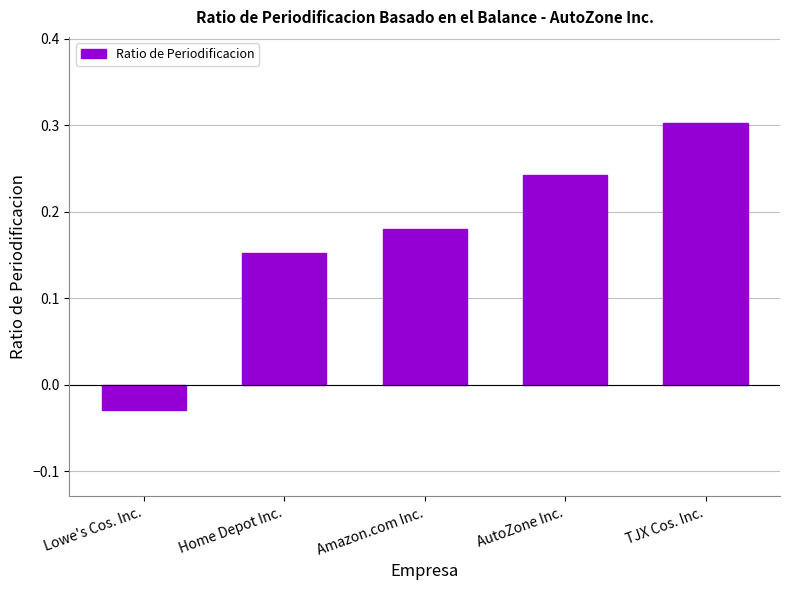

The value at Home Depot Inc. is 0.3. True or false?

False